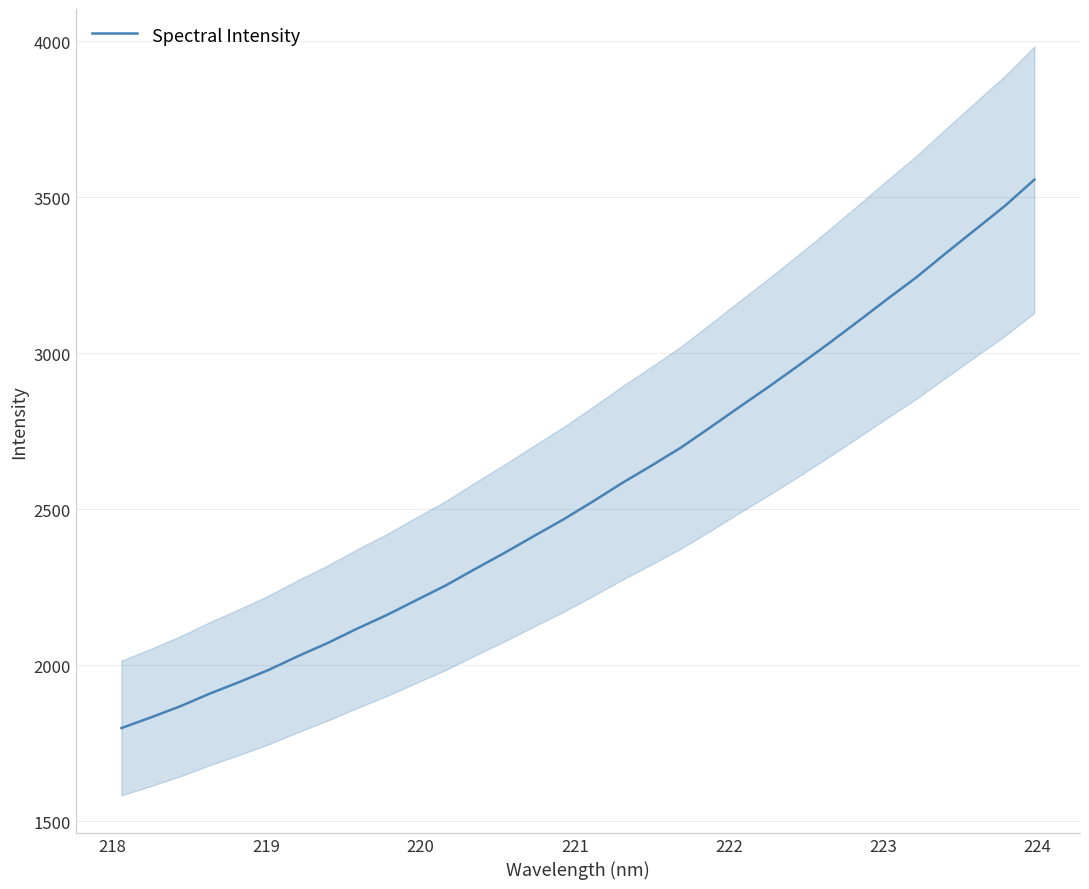

Does the chart display data point markers on the line(s)?

No